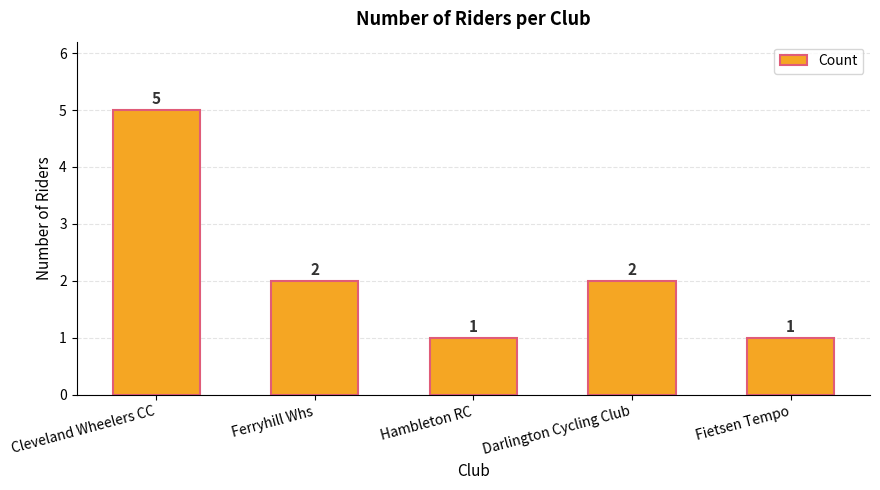

The chart shows a value of 3 at Darlington Cycling Club. True or false?

False